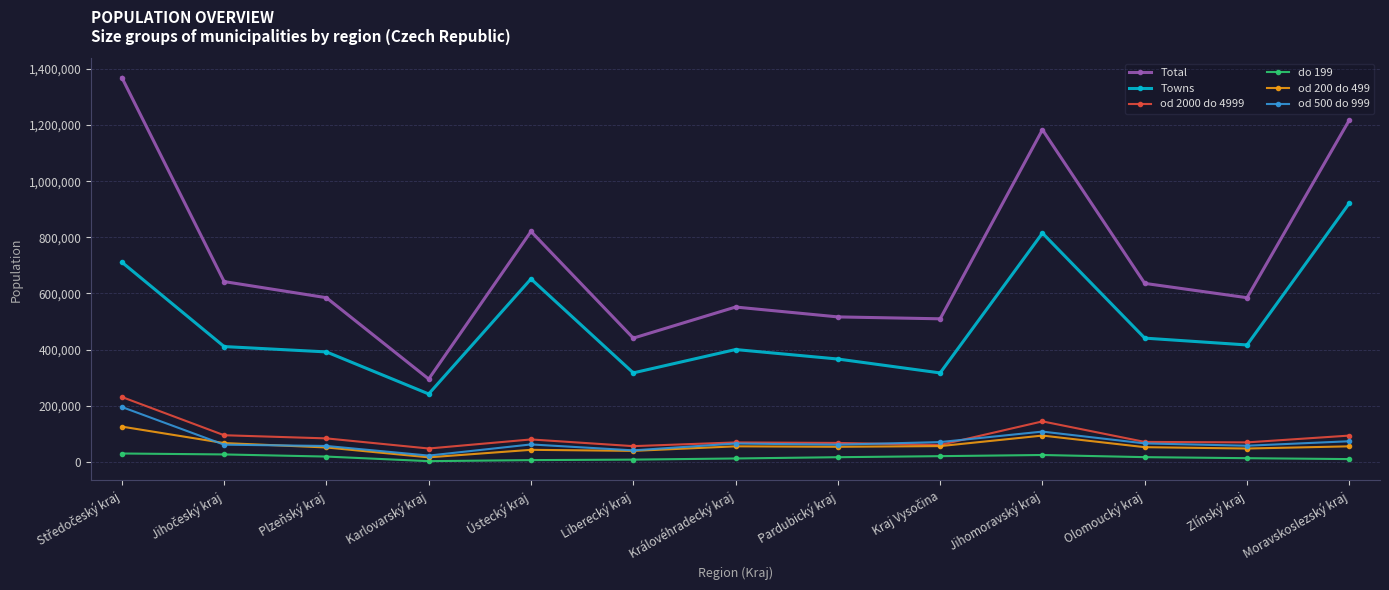

Which category has the lowest value in the od 500 do 999 series?

Karlovarský kraj